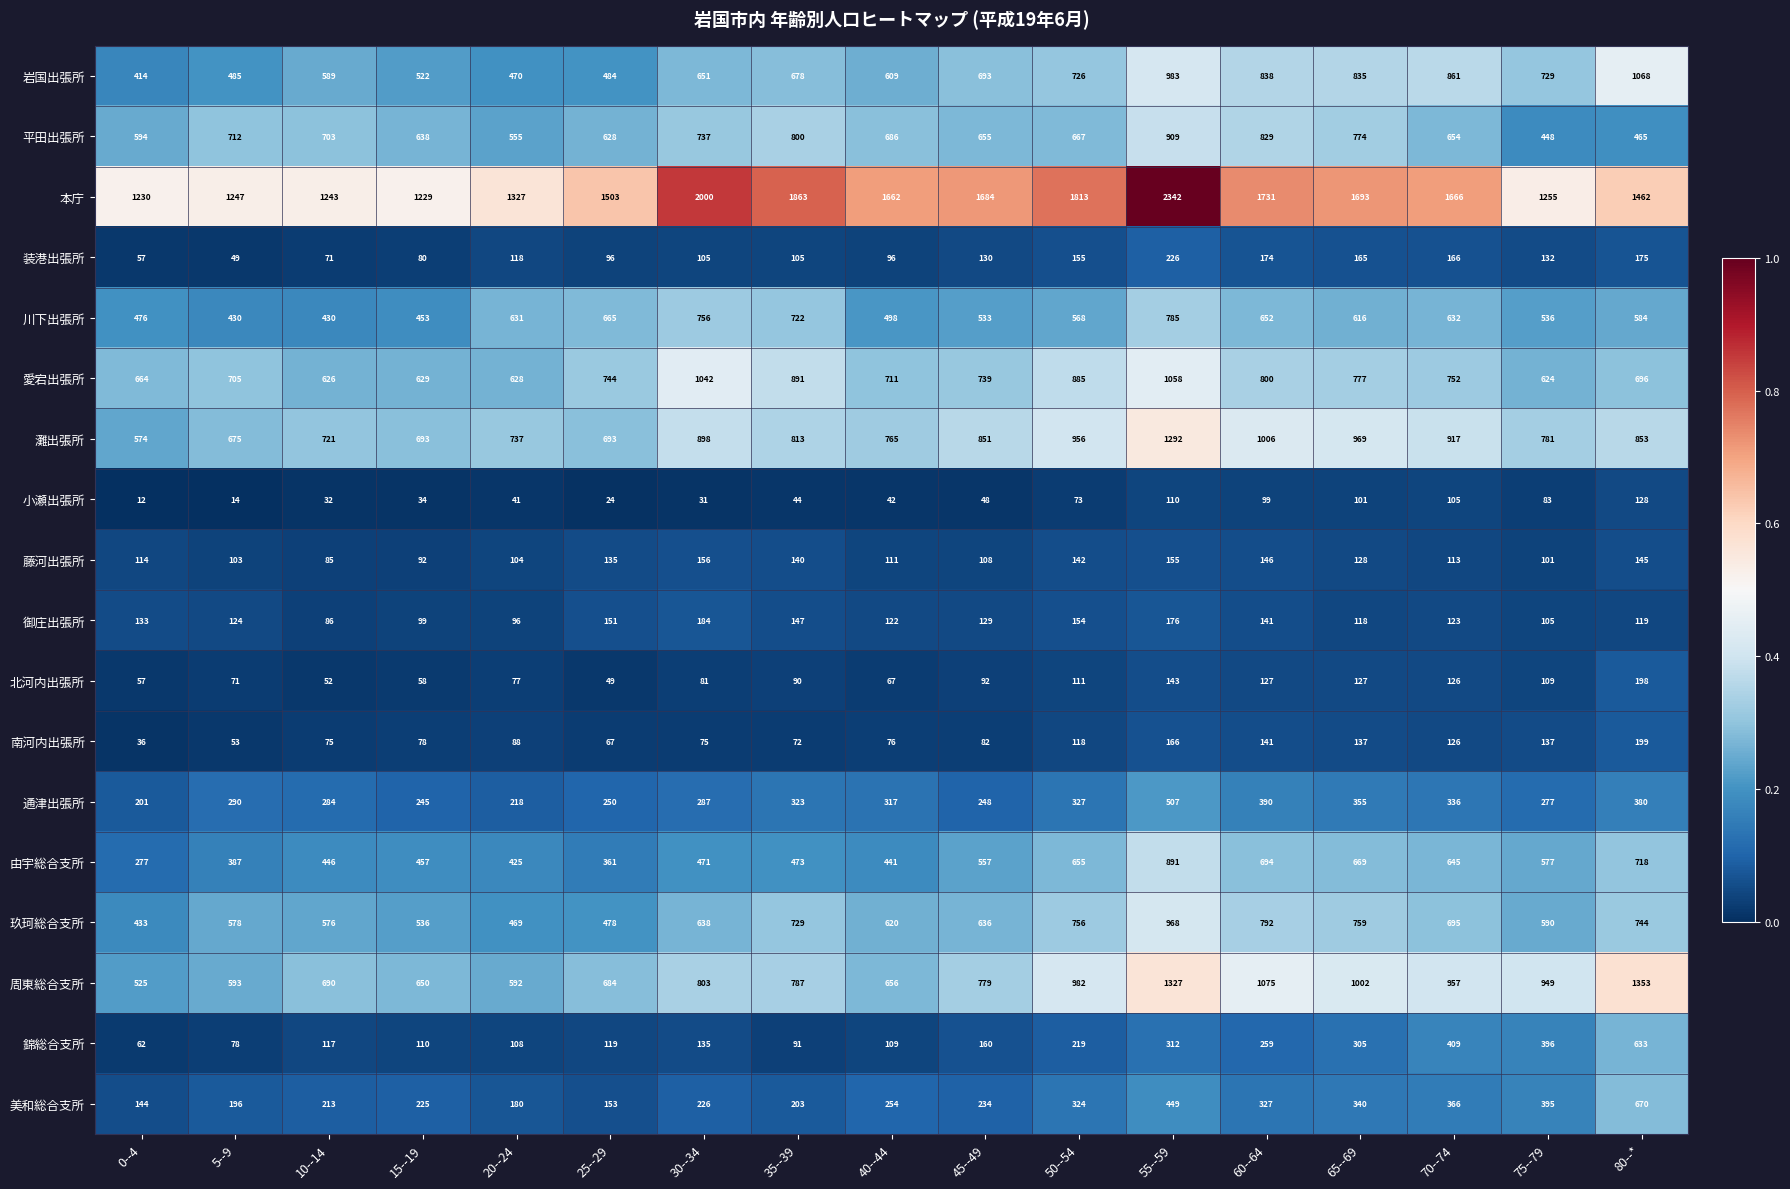

Rank the categories by 錦総合支所 value from highest to lowest.

80--*, 70--74, 75--79, 55--59, 65--69, 60--64, 50--54, 45--49, 30--34, 25--29, 10--14, 15--19, 40--44, 20--24, 35--39, 5--9, 0--4